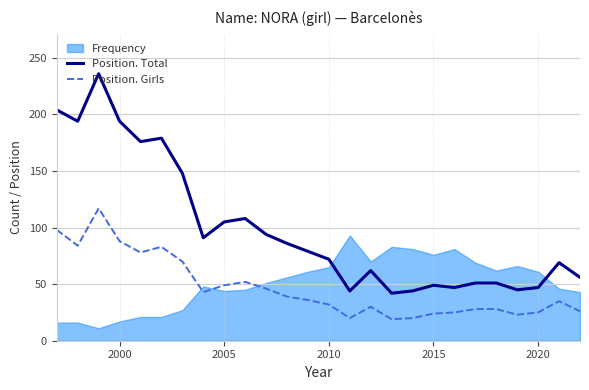

What is the minimum value for Position. Girls?

19